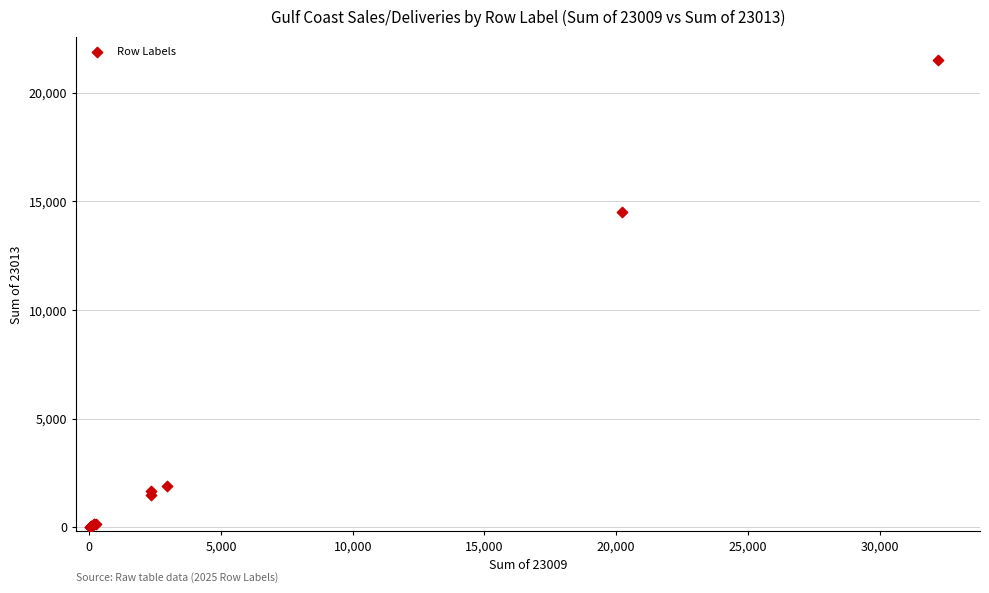

What Y value in the scatter plot is closest to 10753?

14528.0